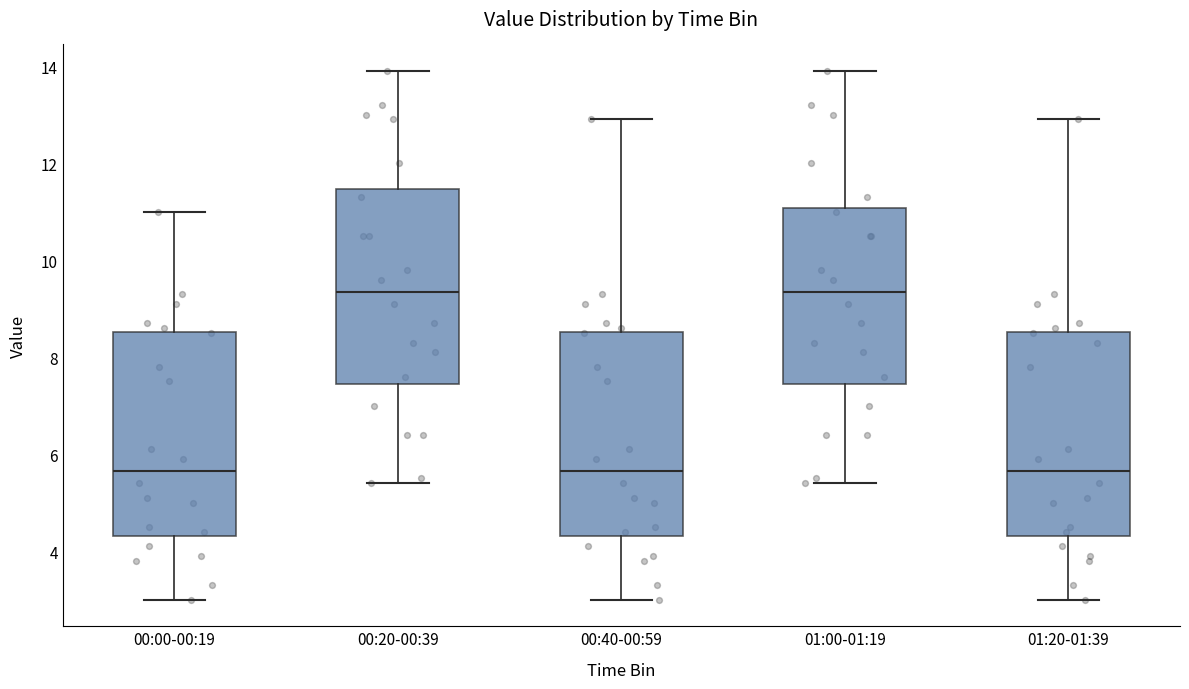

Reading left to right, read every box against the y-axis: the position of its median line, the range the box covers, and the ends of its whiskers. The values are not printed on the chart, so give them approximately, as read against the axis.

00:00-00:19: median 5.6, box 4.4 to 8.6, whiskers 3.0 to 11.0
00:20-00:39: median 9.4, box 7.4 to 11.4, whiskers 5.4 to 14.0
00:40-00:59: median 5.6, box 4.4 to 8.6, whiskers 3.0 to 13.0
01:00-01:19: median 9.4, box 7.4 to 11.0, whiskers 5.4 to 14.0
01:20-01:39: median 5.6, box 4.4 to 8.6, whiskers 3.0 to 13.0